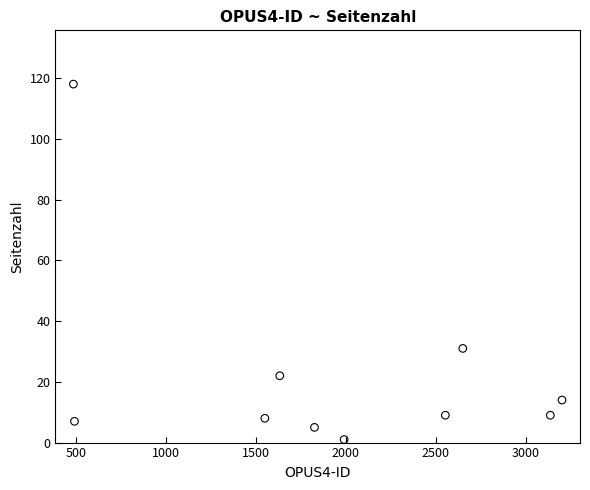

What is the average Y value?

22